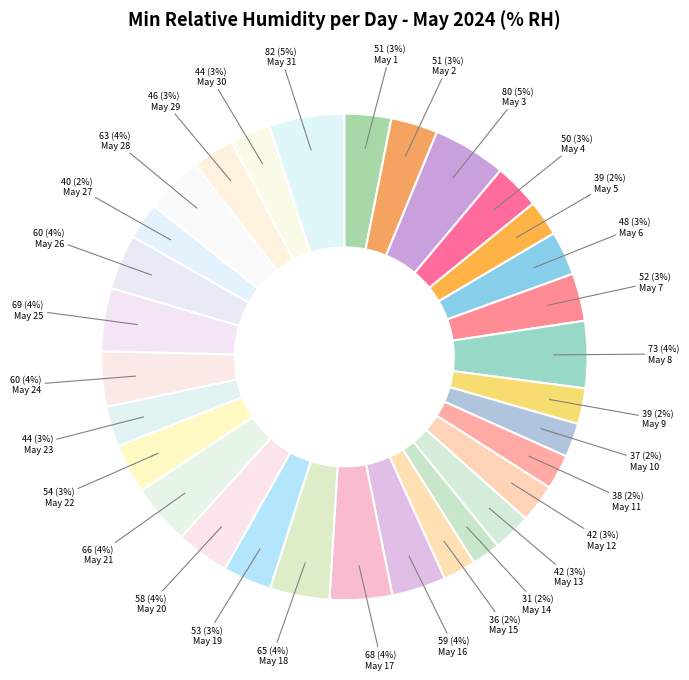

Rank the categories by value from lowest to highest.

May 14, May 15, May 10, May 11, May 5, May 9, May 27, May 12, May 13, May 23, May 30, May 29, May 6, May 4, May 1, May 2, May 7, May 19, May 22, May 20, May 16, May 24, May 26, May 28, May 18, May 21, May 17, May 25, May 8, May 3, May 31